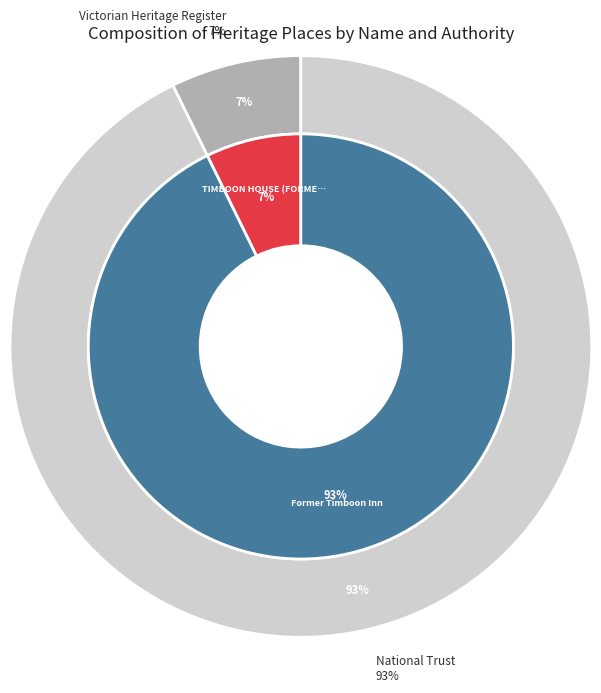

Rank the categories by value from highest to lowest.

Former Timboon Inn, TIMBOON HOUSE (FORMERLY LAKE INN)